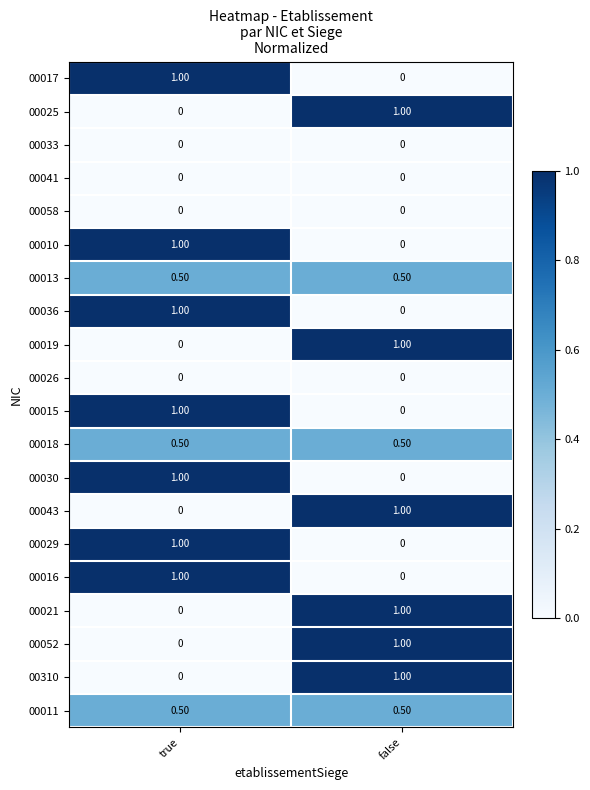

At which label is 00017 closest to 0?

false